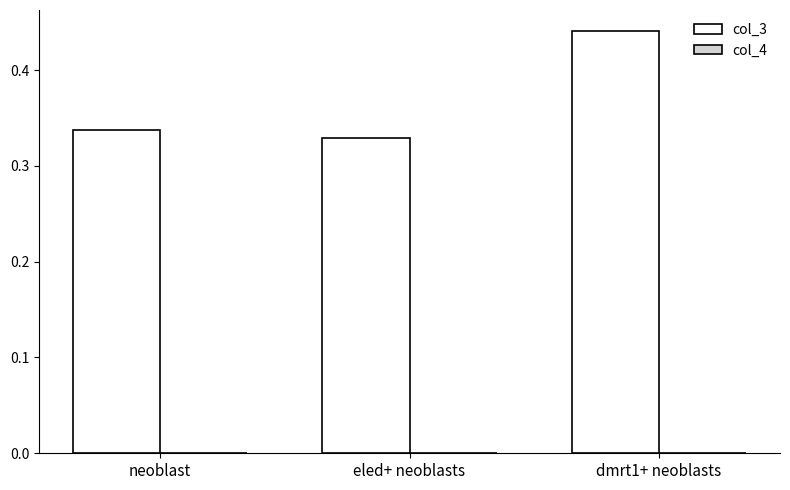

At which category is the sum across all series the highest?

dmrt1+ neoblasts